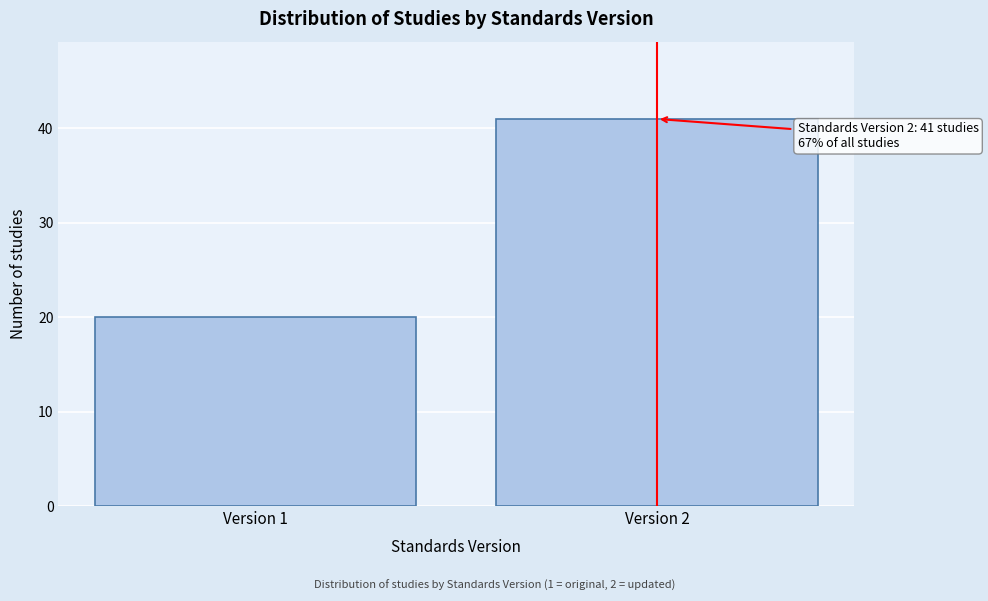

Reading right to left, what are all the values shown in this chart?

41	20